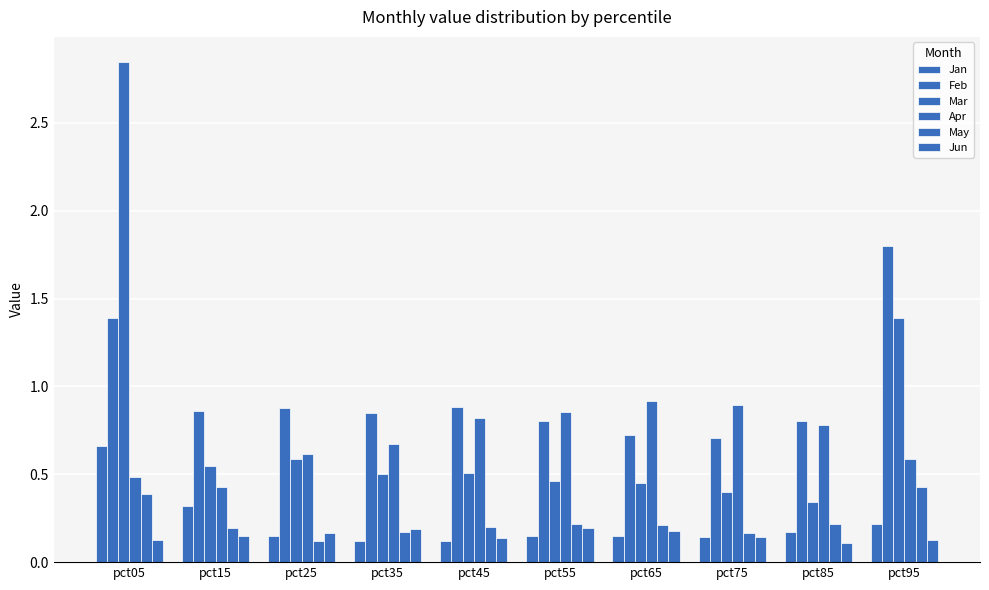

At how many categories does at least one series exceed 0?

10